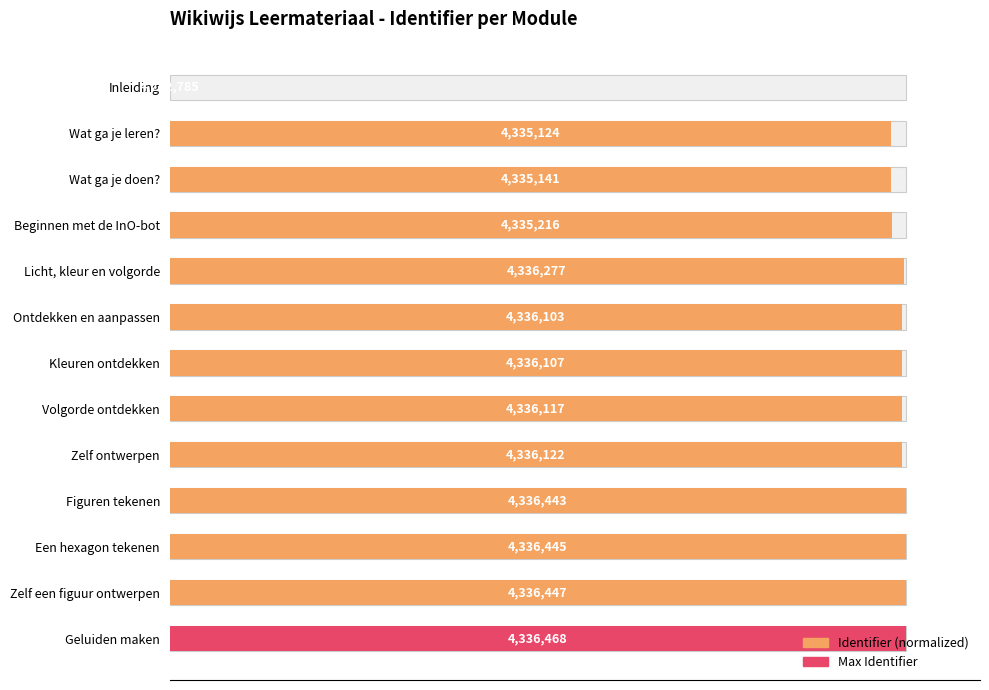

The chart shows a value of 130.5 at Figuren tekenen. True or false?

False